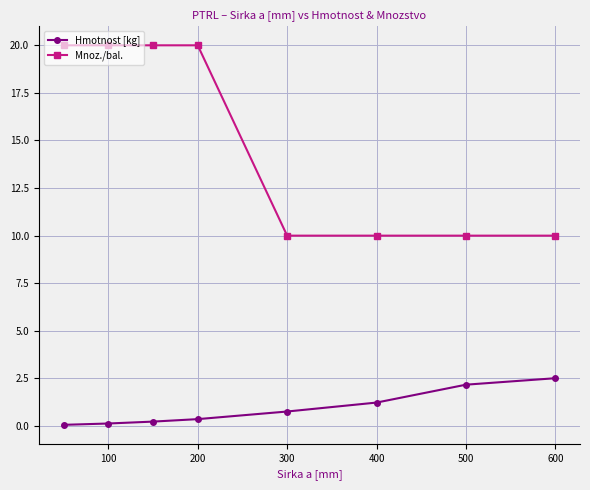

What is the maximum value for Hmotnost [kg]?

2.5